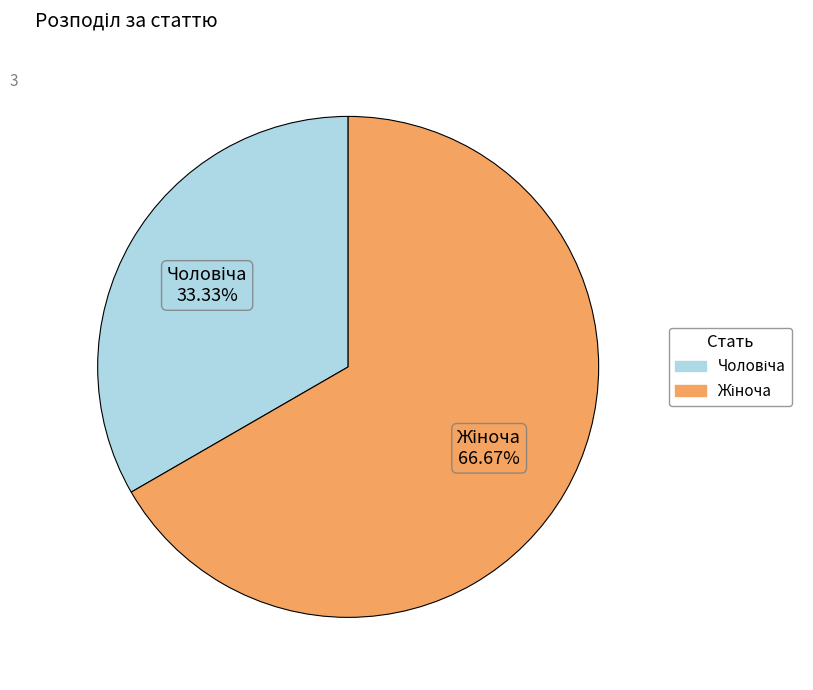

Does any single category account for the majority?

Yes